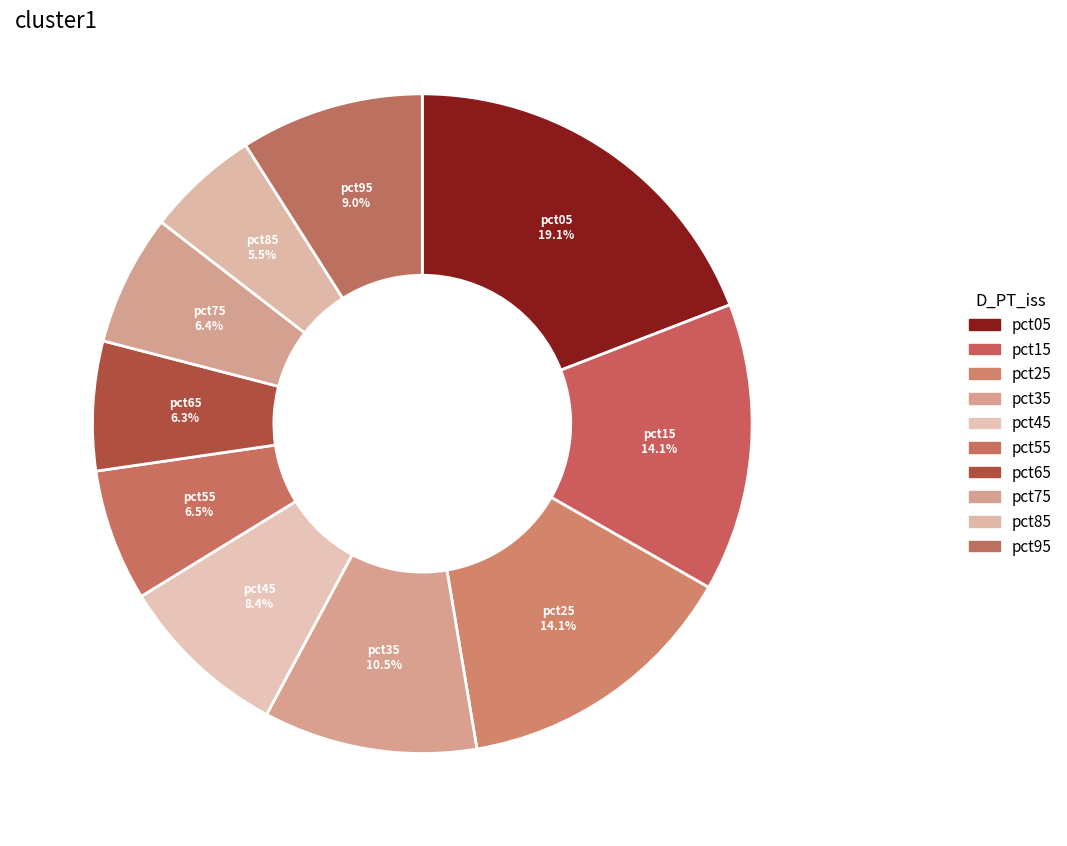

Is it true that pct25 is 1% of the pie?

False